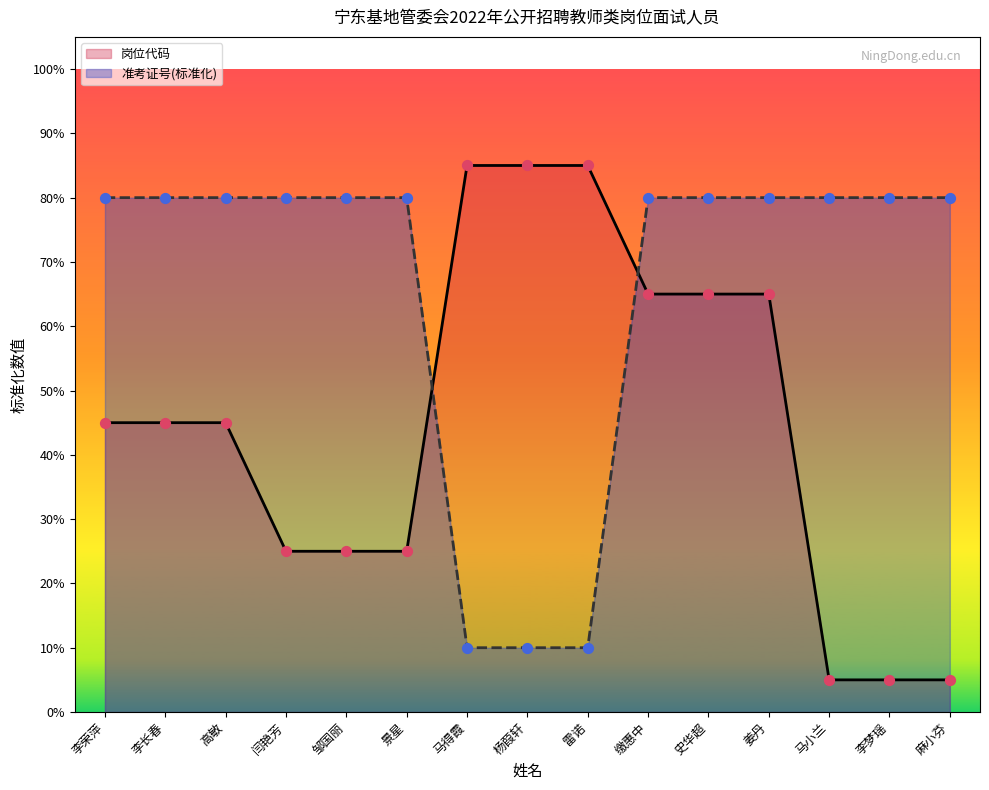

At how many categories does at least one series exceed 0?

15